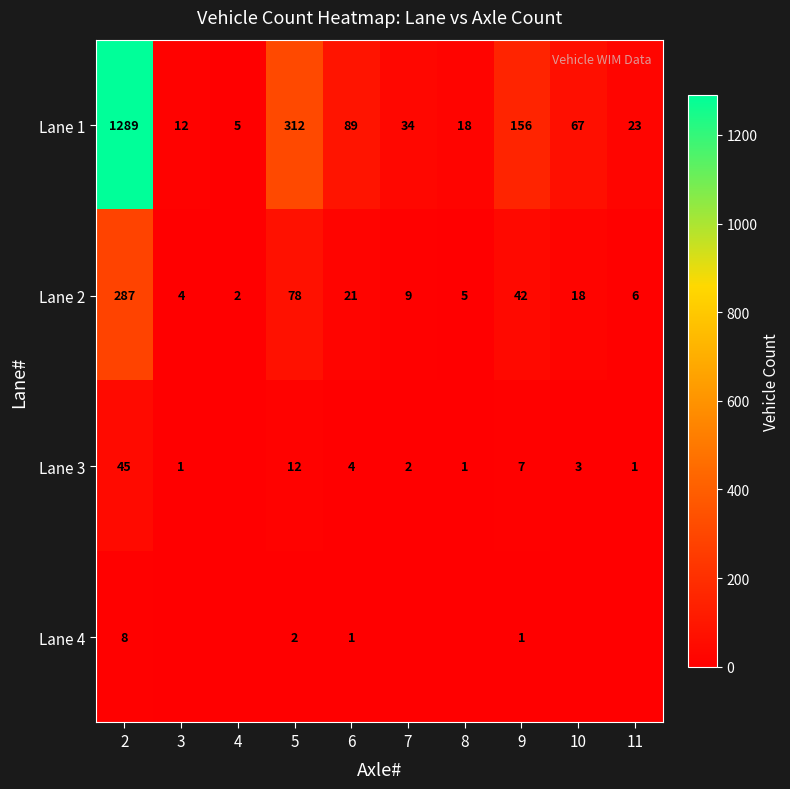

How many series are shown in this chart?

4